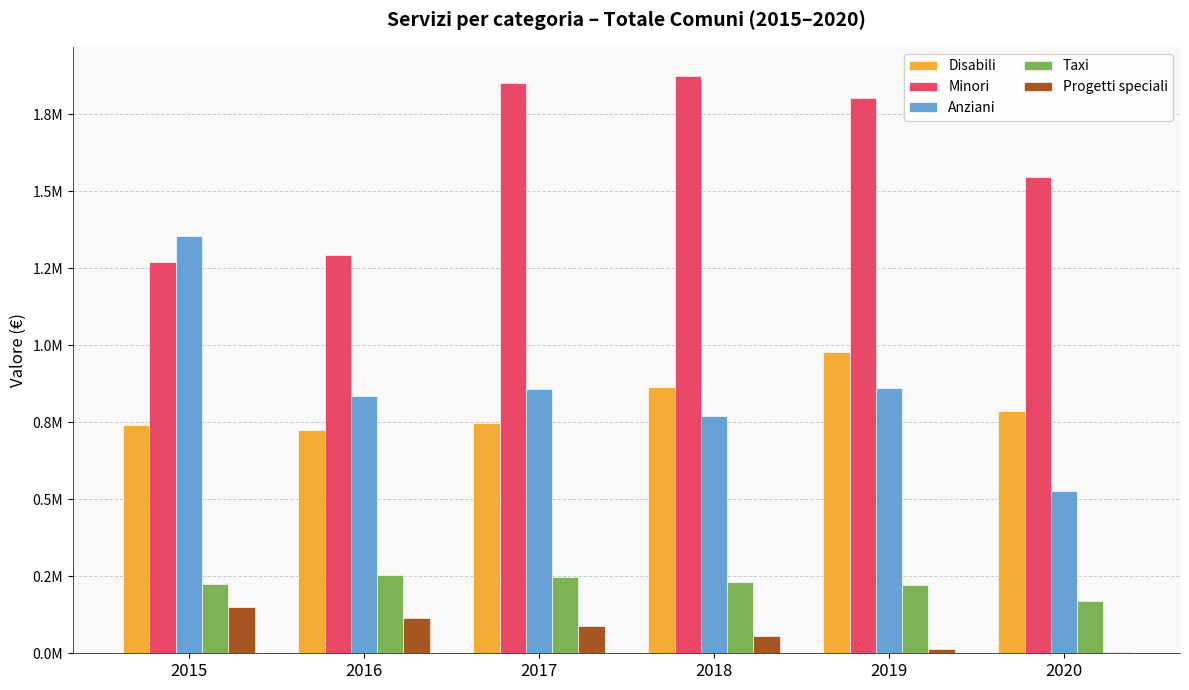

What are all the series names shown in the legend?

Disabili, Minori, Anziani, Taxi, Progetti speciali